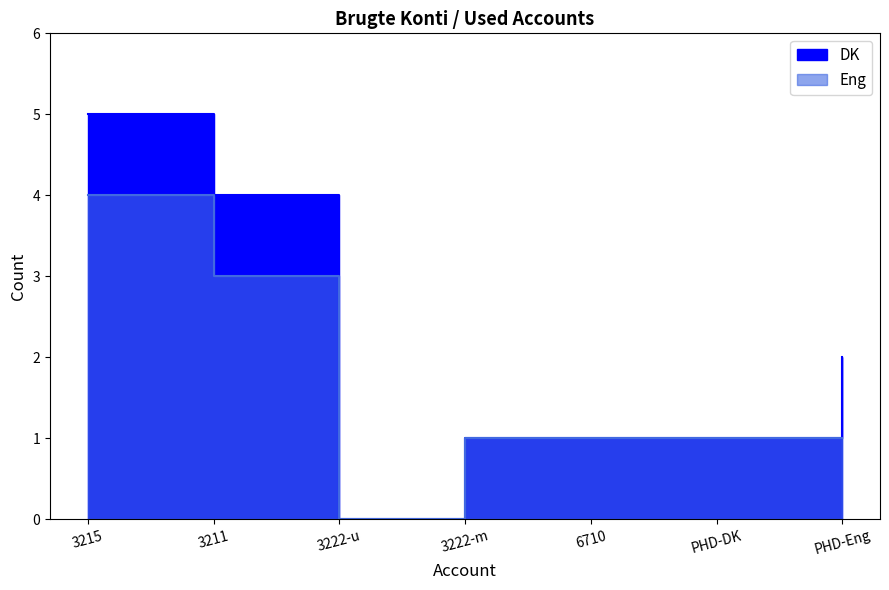

Rank the series at 3215 from highest to lowest value.

DK, Eng